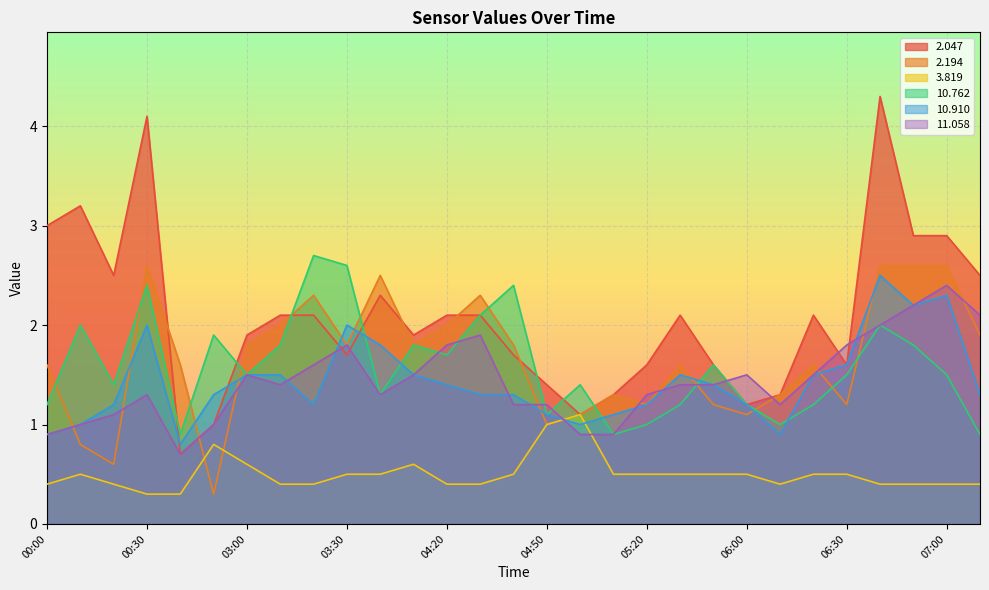

What is the difference between the highest and lowest values at 05:10?

0.8